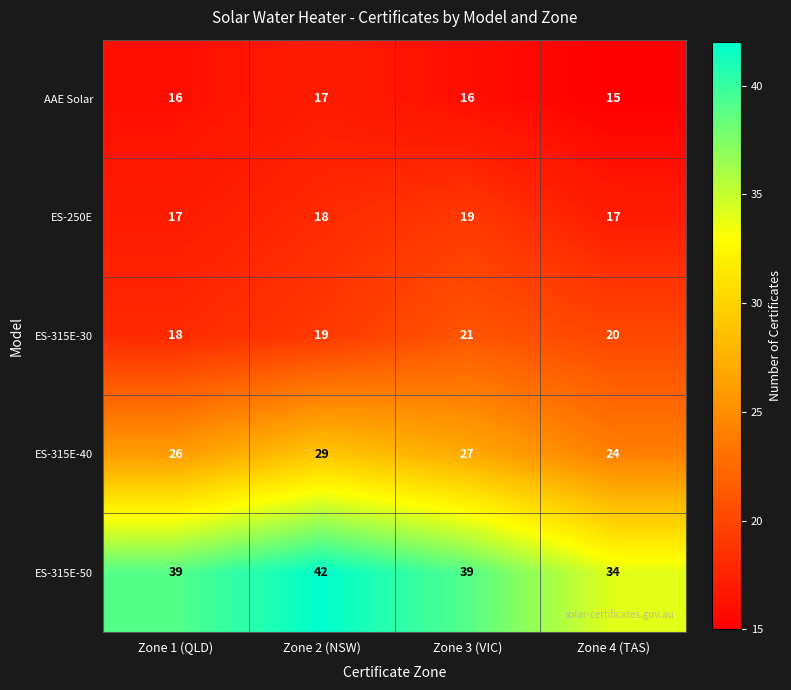

At how many categories does at least one series exceed 21?

4